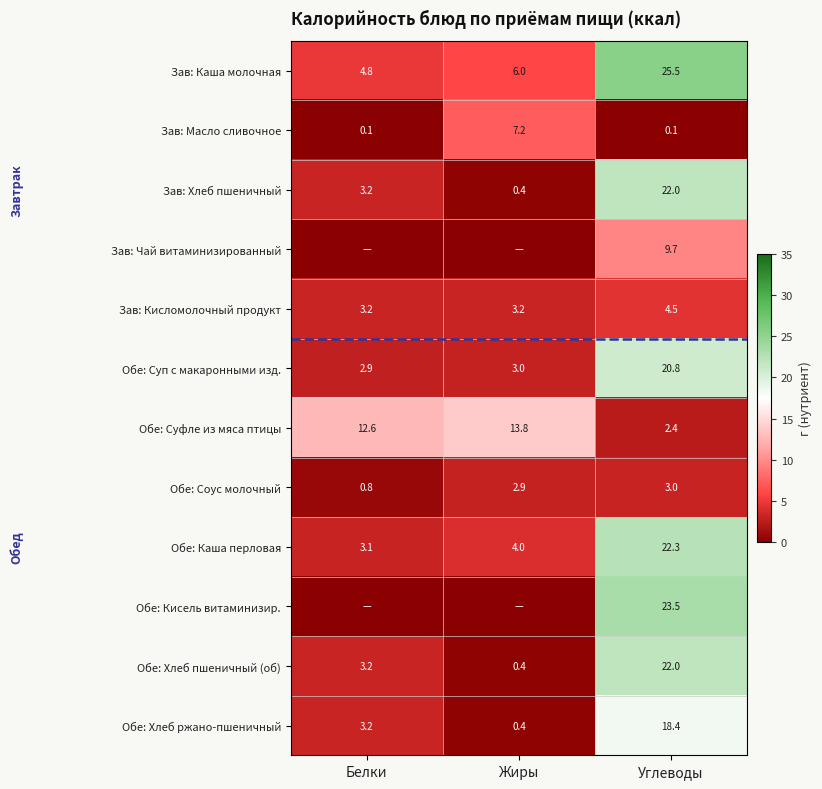

At which label is Обе: Соус молочный closest to 1?

Белки